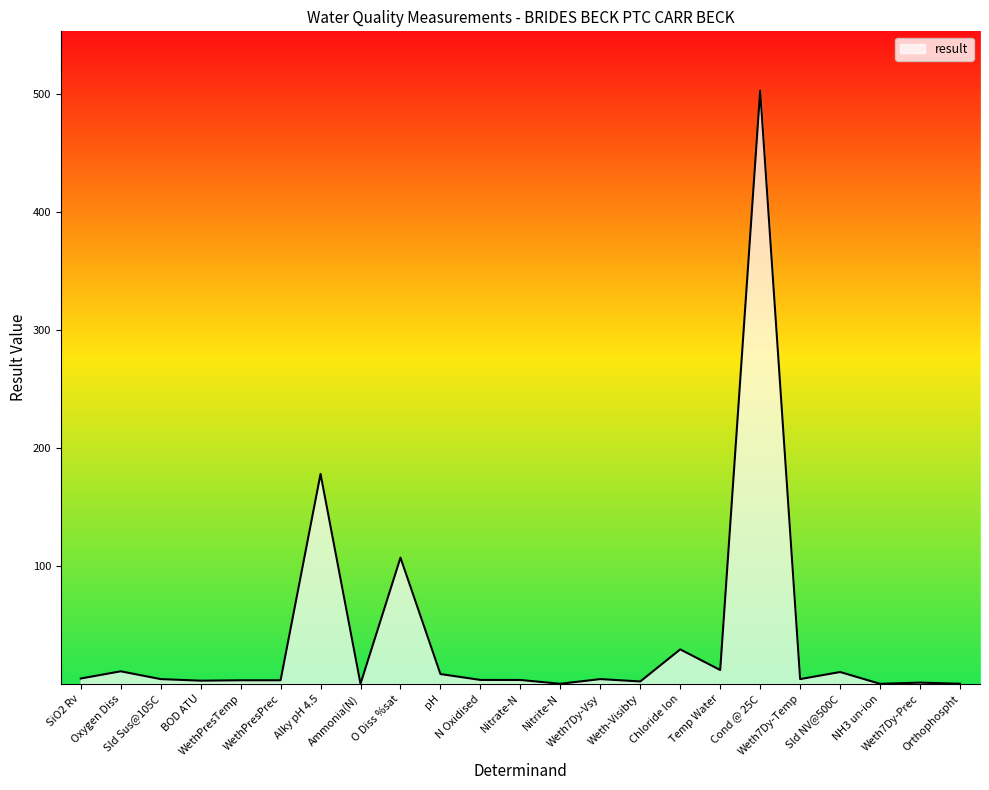

What is the difference between the maximum and minimum values?

503.0